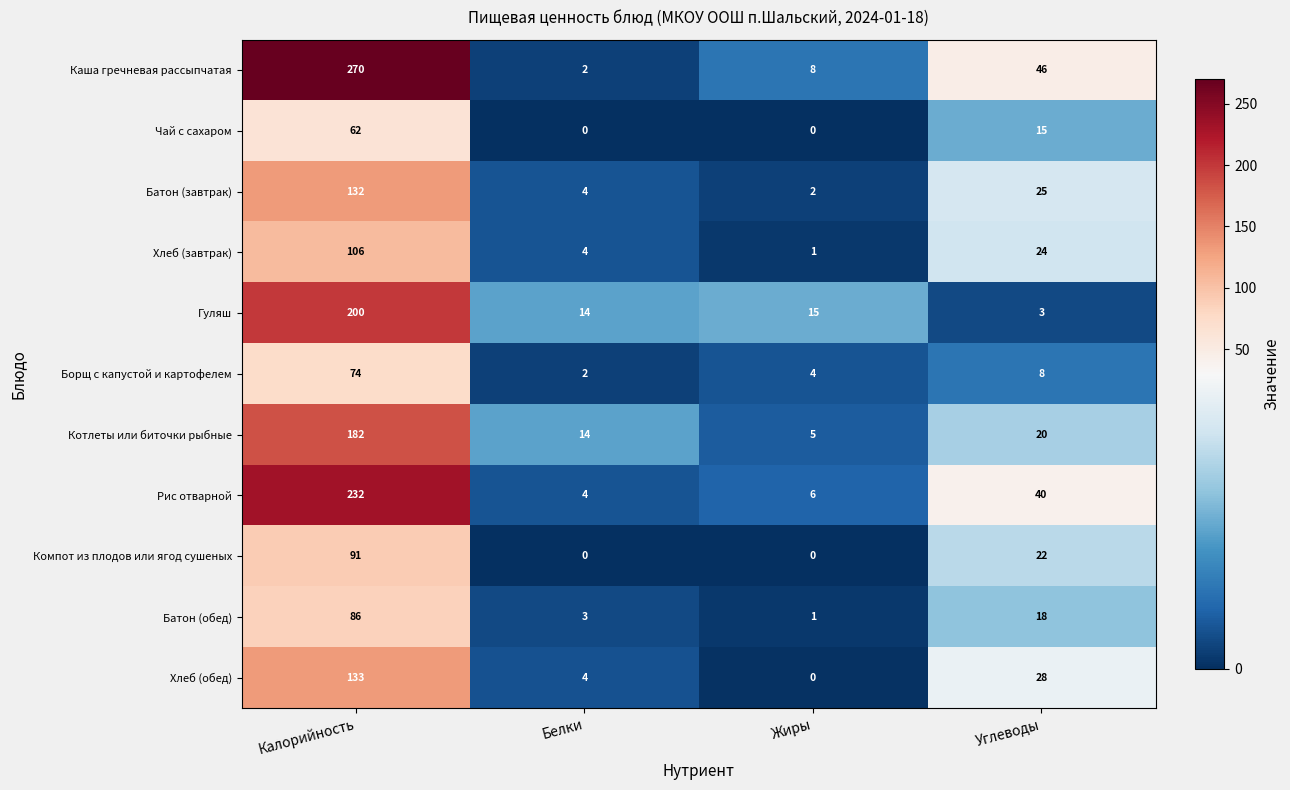

Rank the series by their maximum value, from lowest to highest.

Чай с сахаром, Борщ с капустой и картофелем, Батон (обед), Компот из плодов или ягод сушеных, Хлеб (завтрак), Батон (завтрак), Хлеб (обед), Котлеты или биточки рыбные, Гуляш, Рис отварной, Каша гречневая рассыпчатая